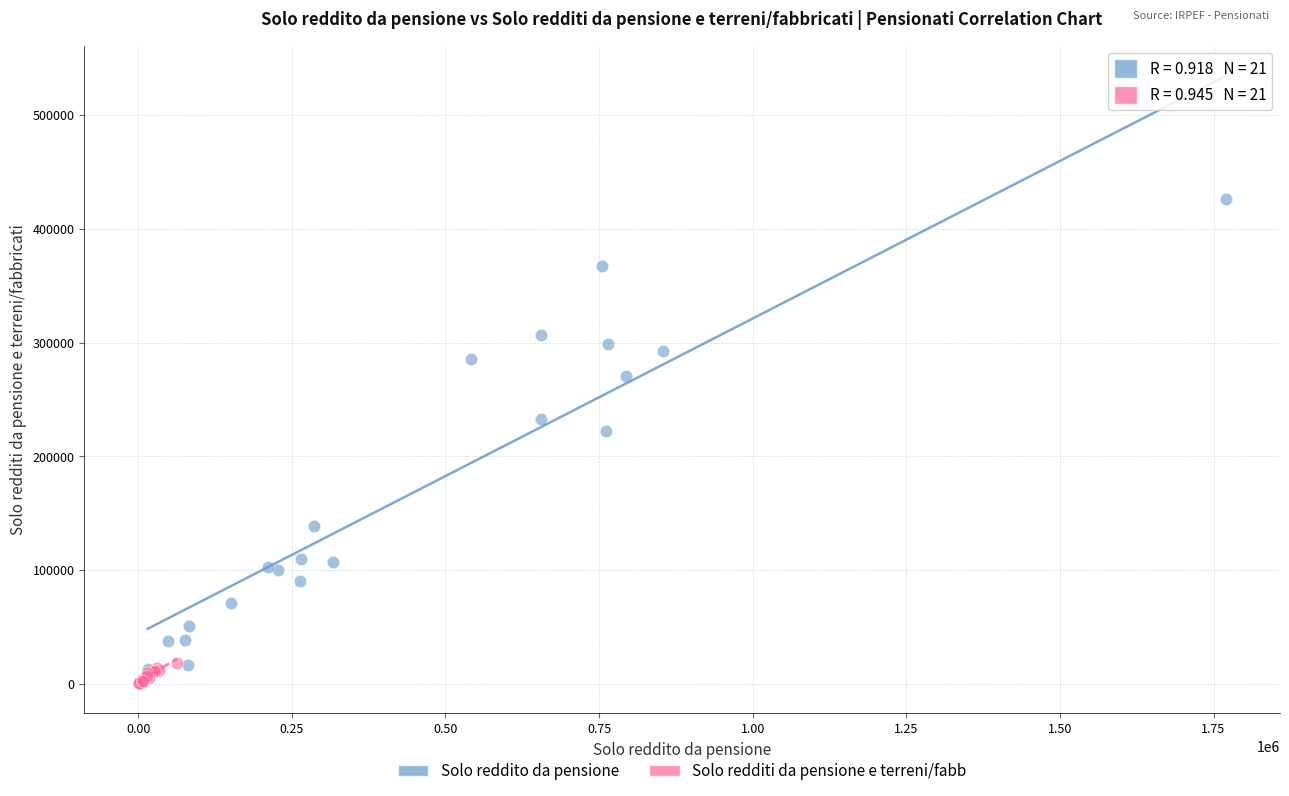

Which series reaches the maximum Y coordinate?

Solo reddito da pensione